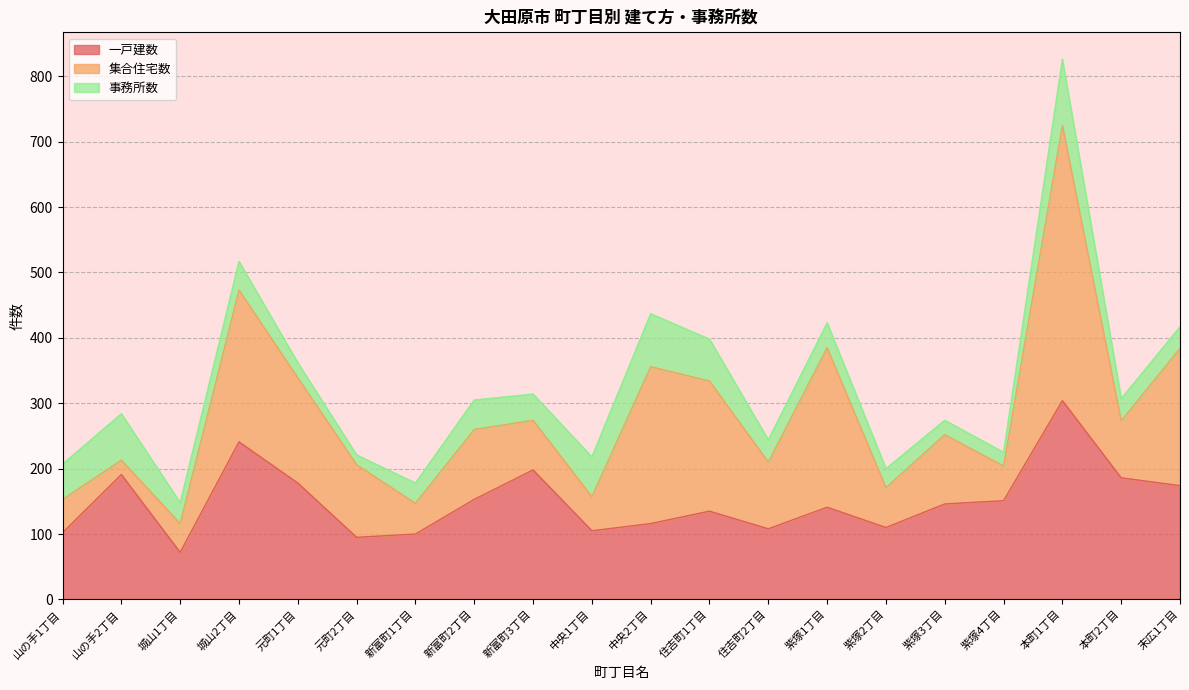

Which category has the lowest value in the 一戸建数 series?

城山1丁目